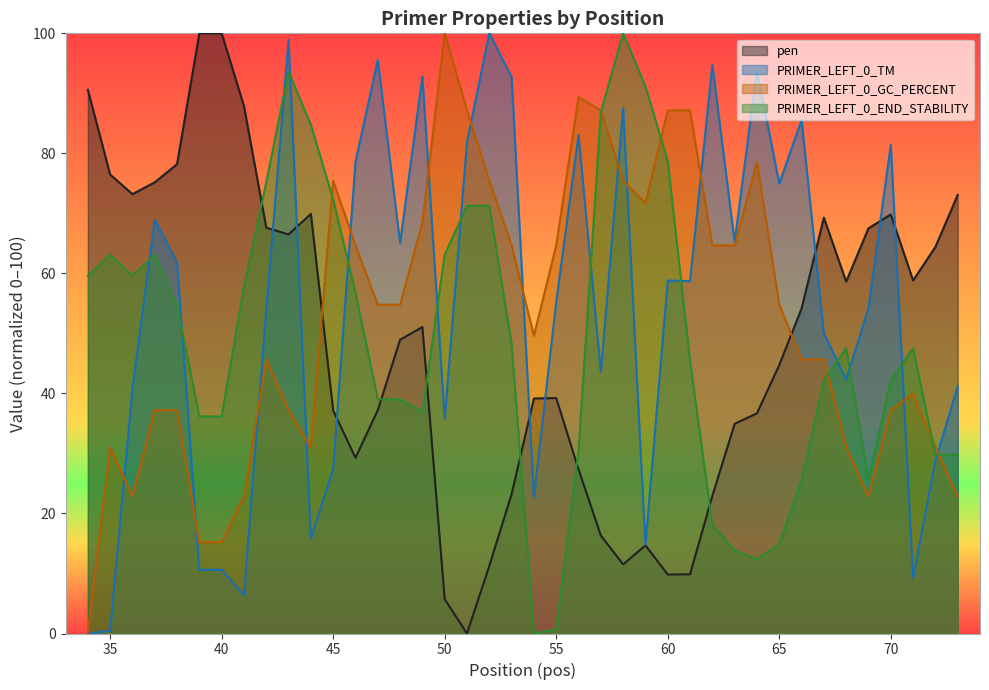

Does the chart have visible grid lines?

No